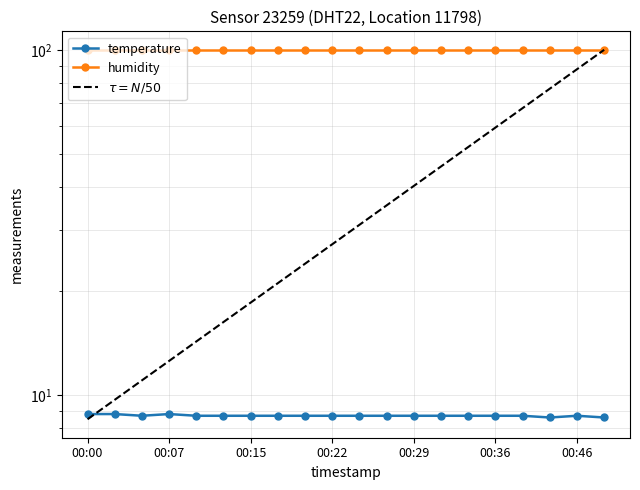

What is the ratio of the value at 00:39 to the value at 00:49?

1.0